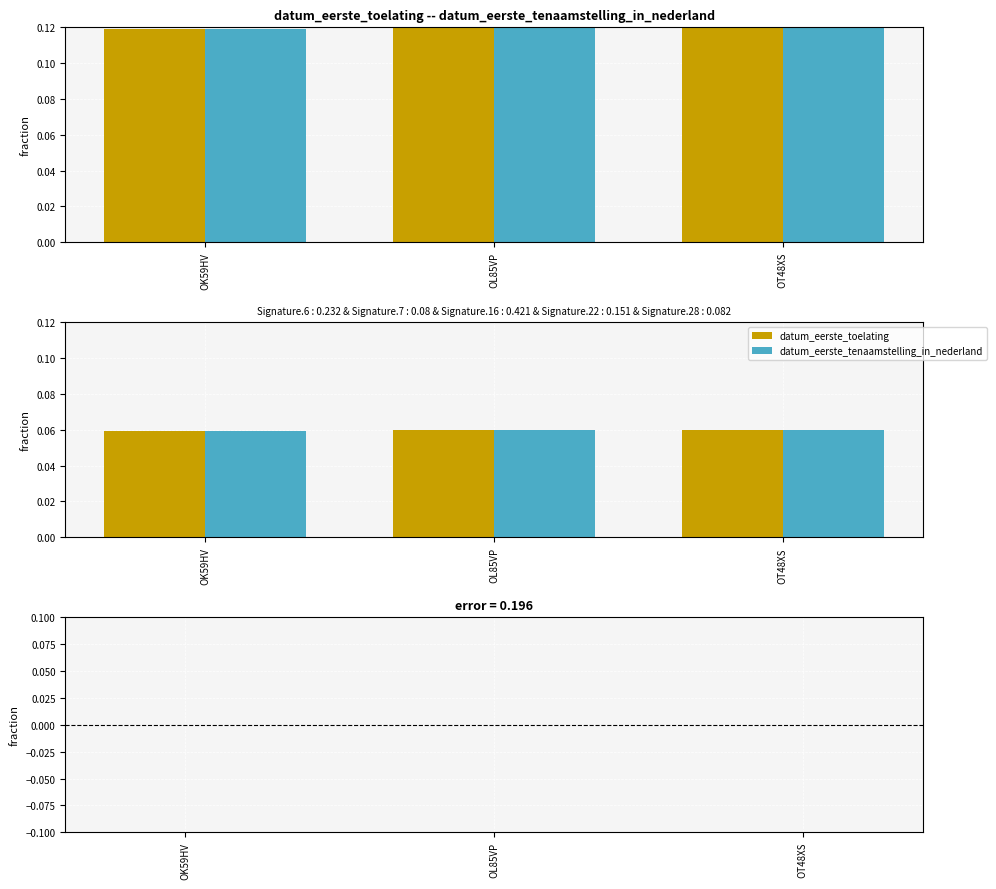

Are the bars grouped side by side (vs. stacked)?

Yes